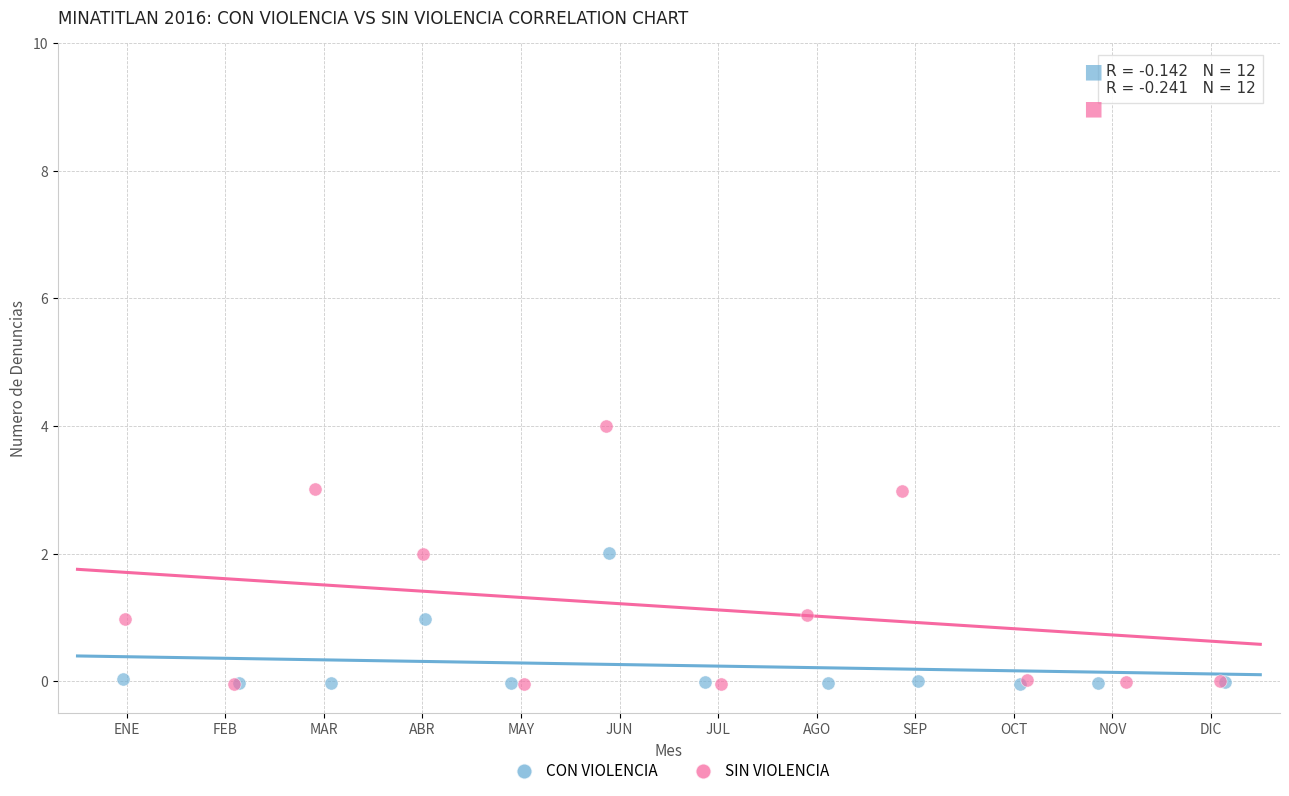

Which series has the largest Y range (max minus min)?

SIN VIOLENCIA